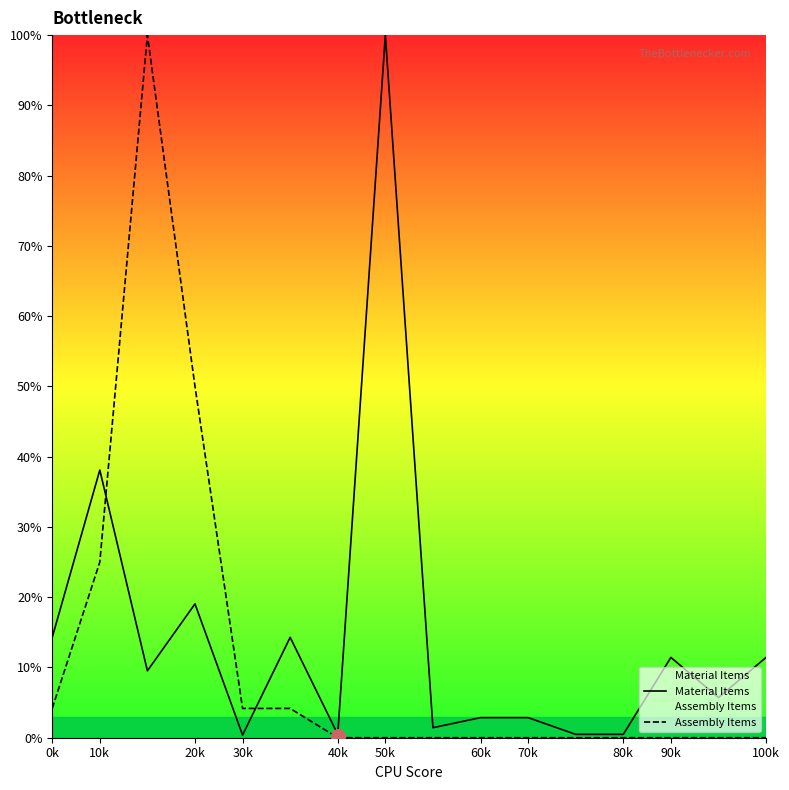

After their last crossing, which series has the higher values: Material Items or Assembly Items?

Material Items